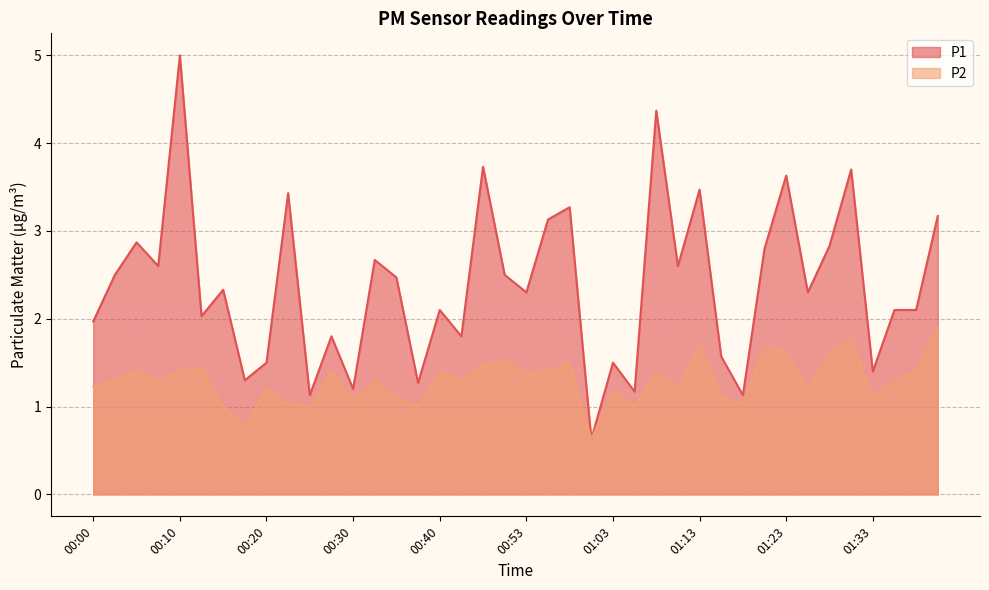

What position from the left is 00:58?

23